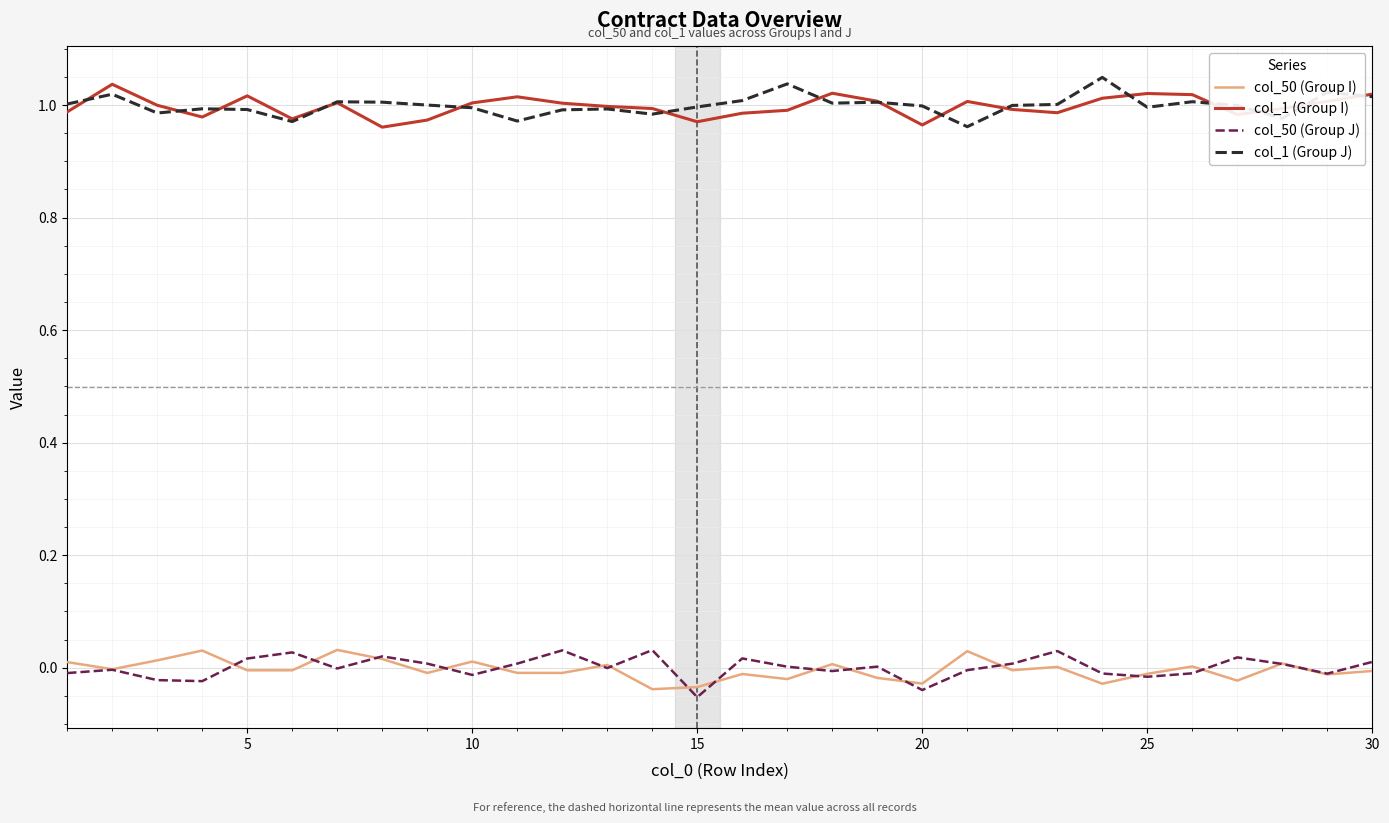

True or false: col_1 (Group J) and col_50 (Group J) cross at least once.

False